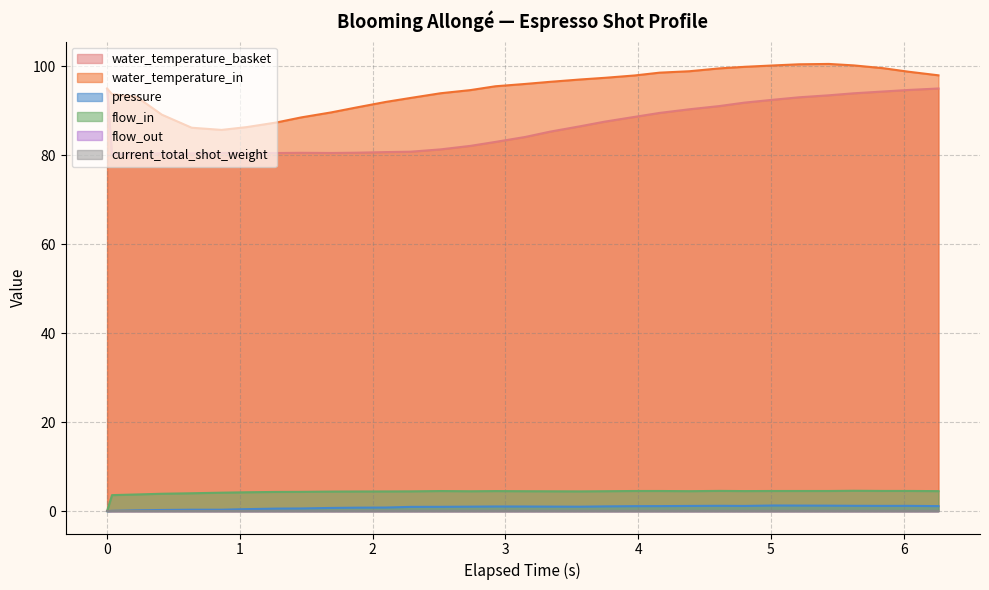

How many values in pressure are above zero?

31